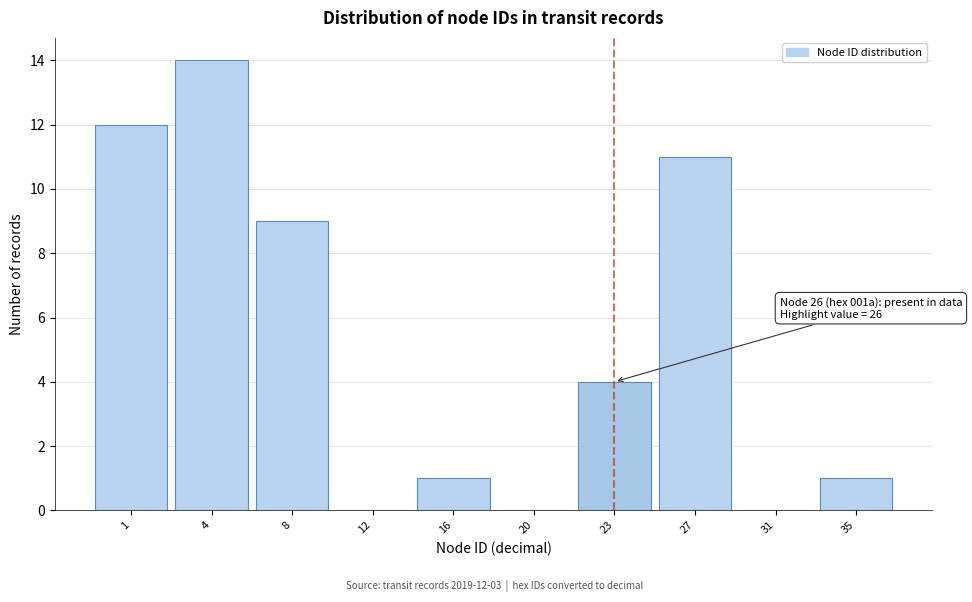

Reading left to right, what are all the values shown in this chart?

1=12	4=14	8=9	12=0	16=1	20=0	23=4	27=11	31=0	35=1